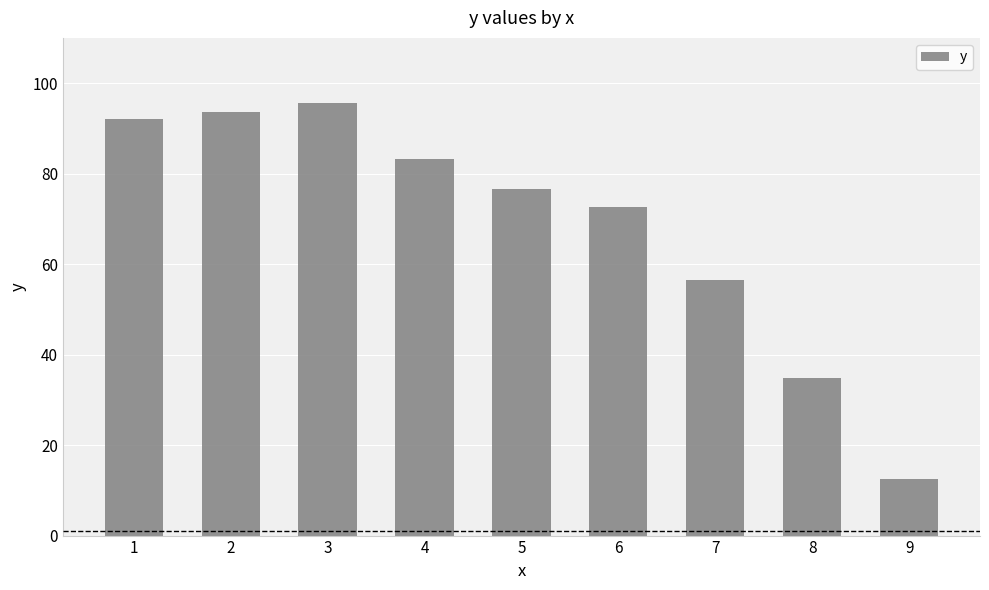

Which category has the lowest value across all series?

9